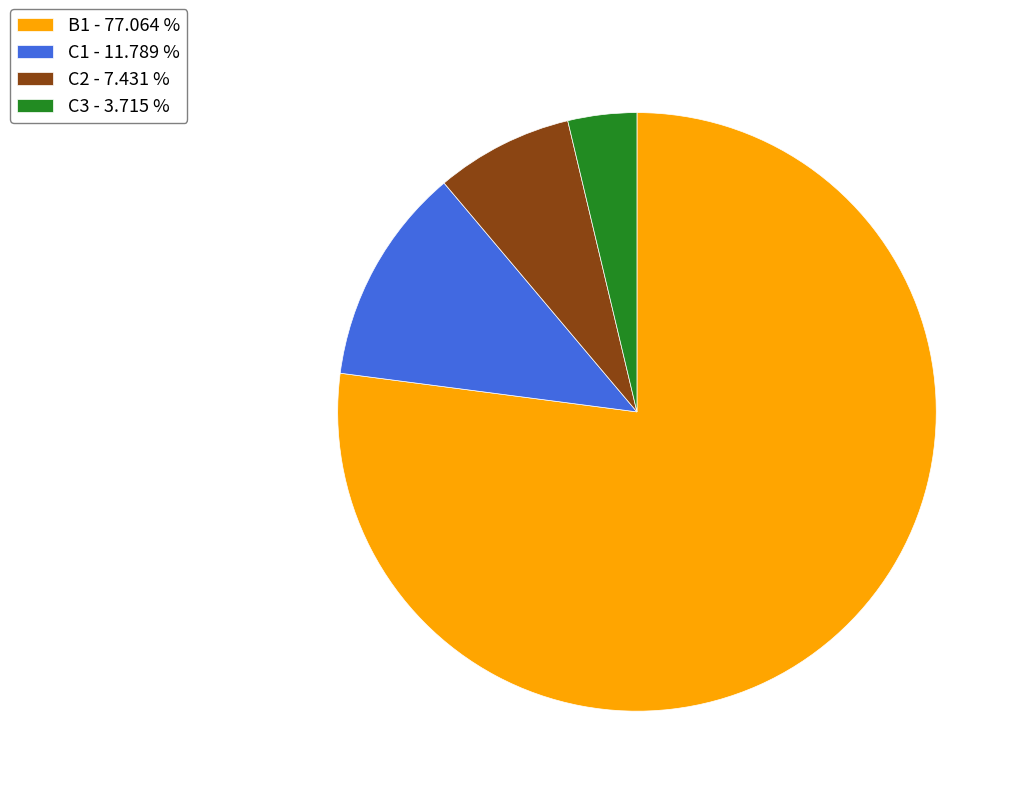

What is the majority slice?

B1 - 77.064 %